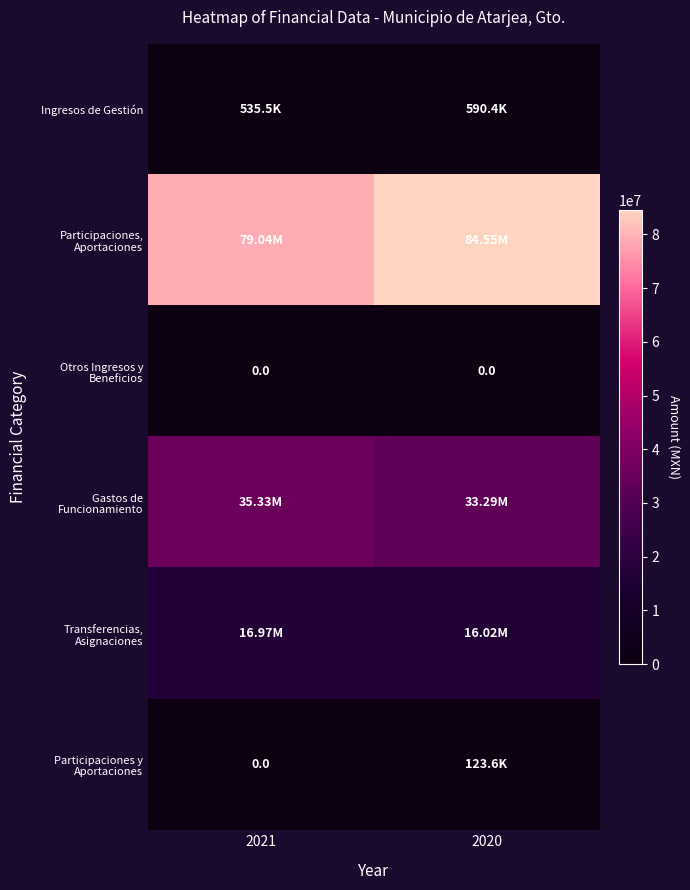

What is the sum of the Ingresos de Gestión values at 2020 and 2021?

1125848.7